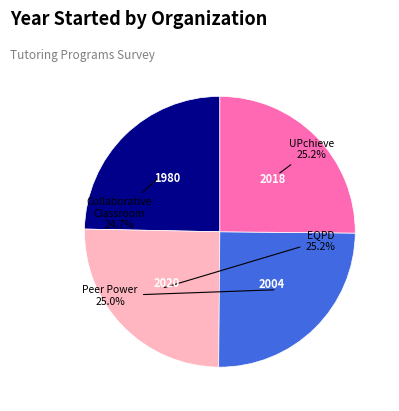

Does any single category account for the majority?

No